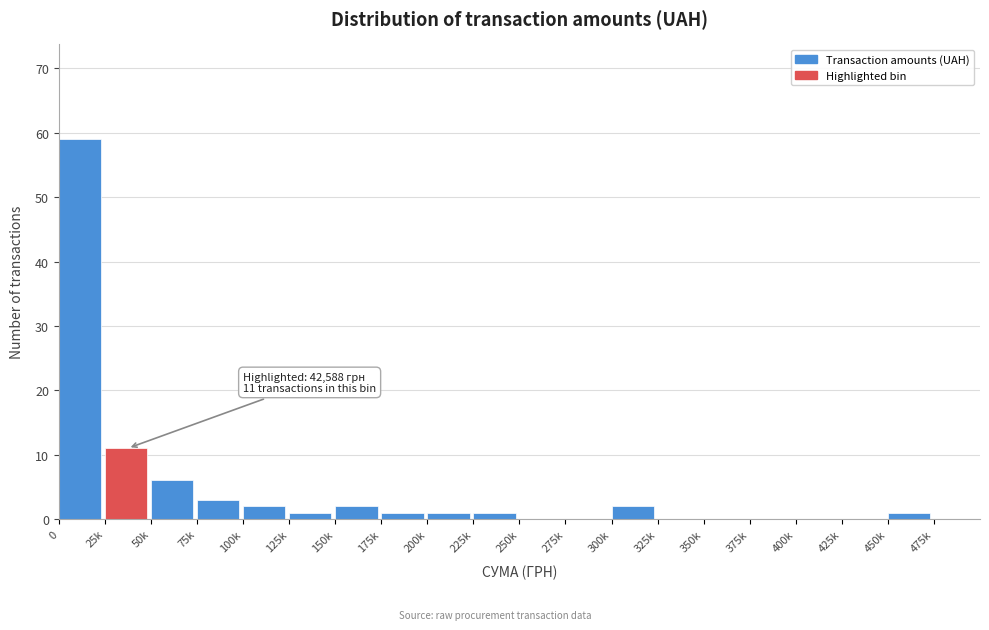

Reading right to left, list all the values displayed in this chart.

475k=0	450k=1	425k=0	400k=0	375k=0	350k=0	325k=0	300k=2	275k=0	250k=0	225k=1	200k=1	175k=1	150k=2	125k=1	100k=2	75k=3	50k=6	25k=11	0=59